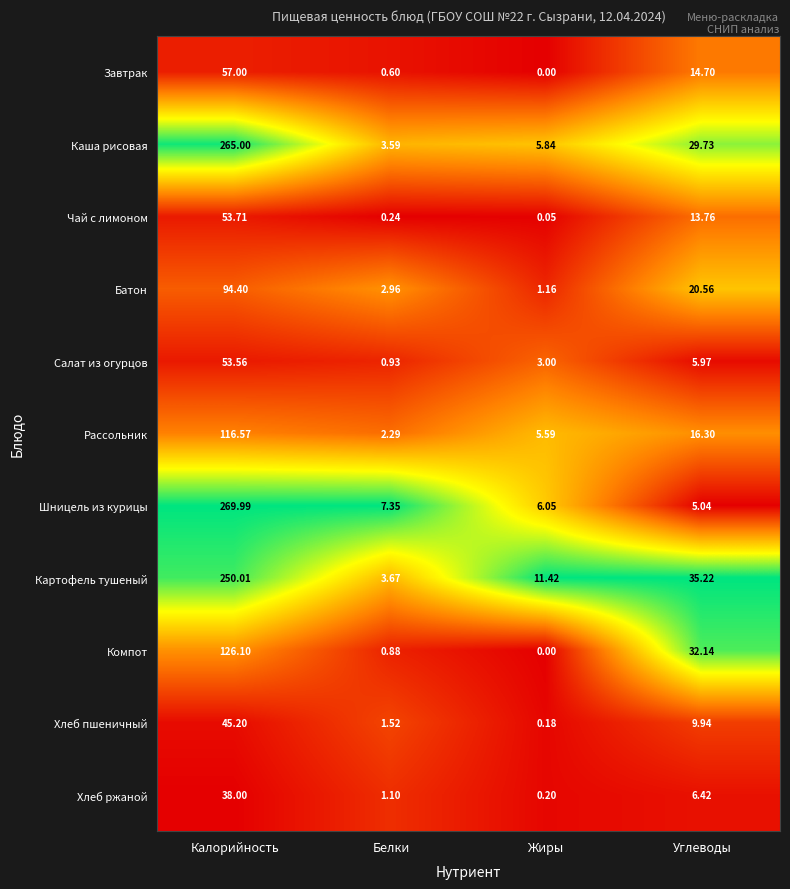

How many distinct data groups are displayed?

11